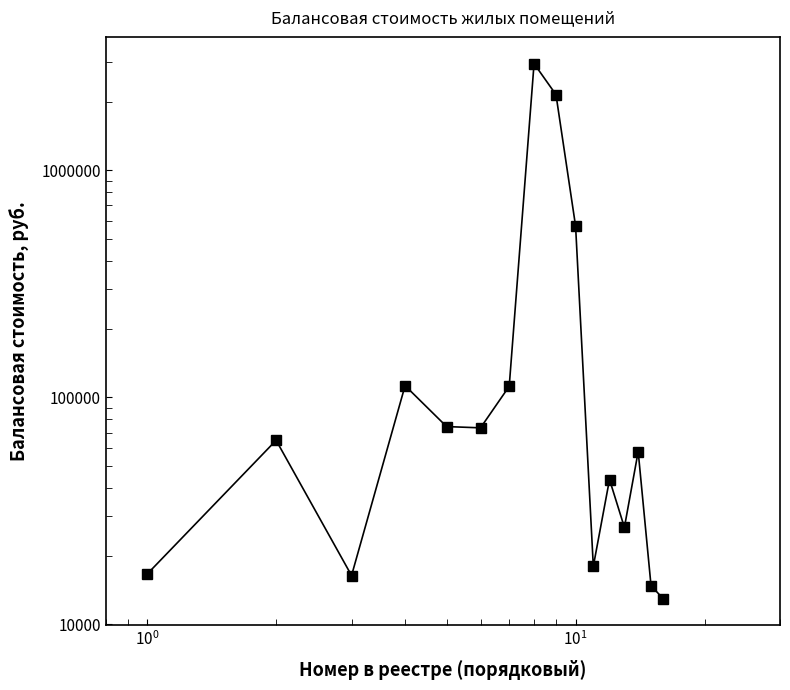

How many lines are shown in the chart?

1